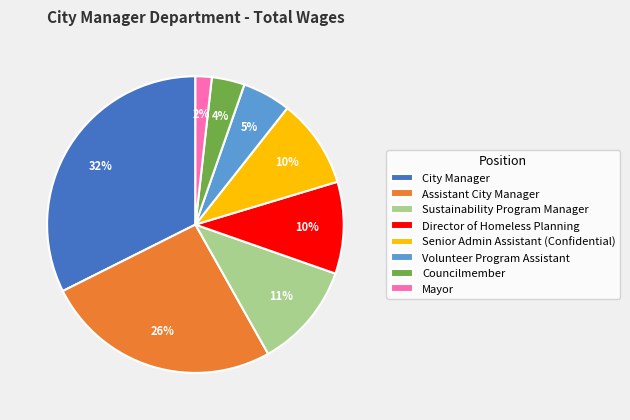

To the nearest percent, what is the average slice percentage?

12%